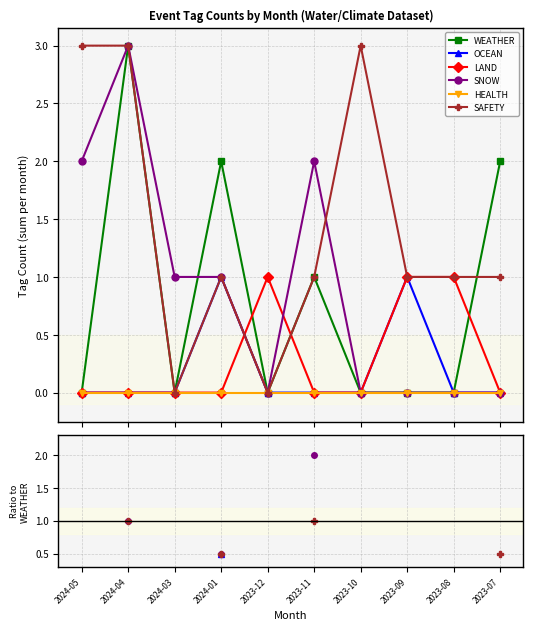

What is the label of the 10th point from the left?

2023-07